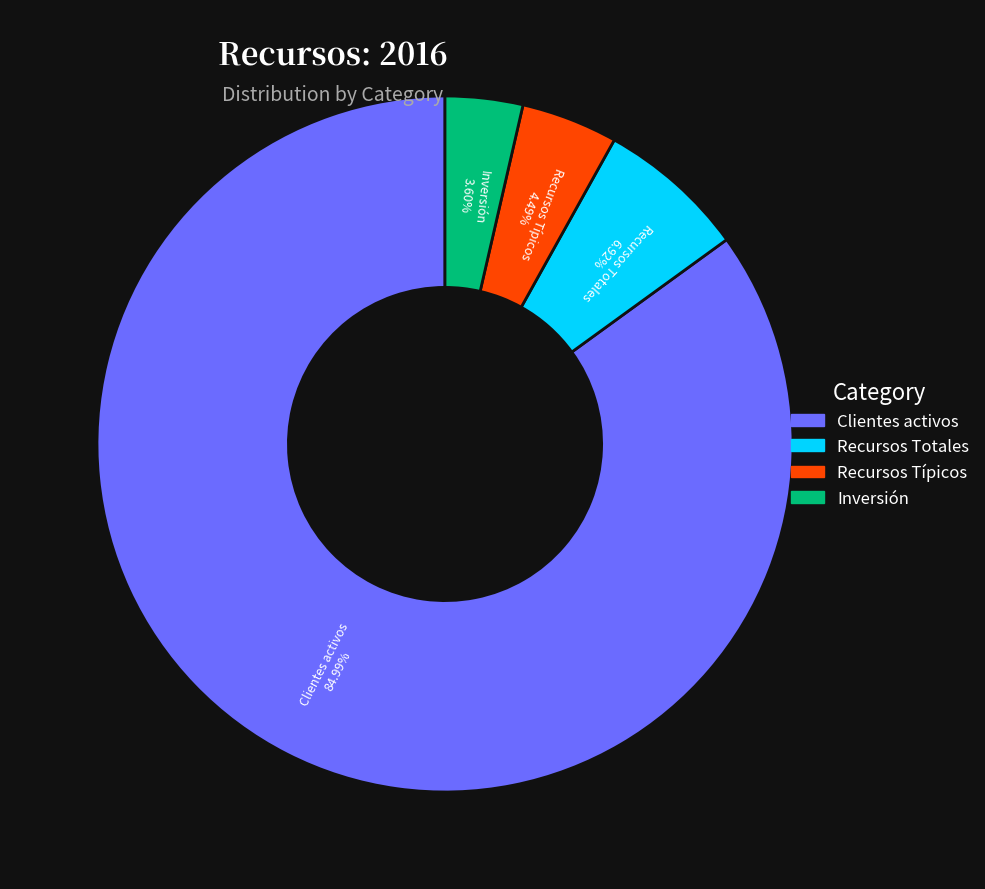

Rank the categories by value from lowest to highest.

Inversión, Recursos Típicos, Recursos Totales, Clientes activos